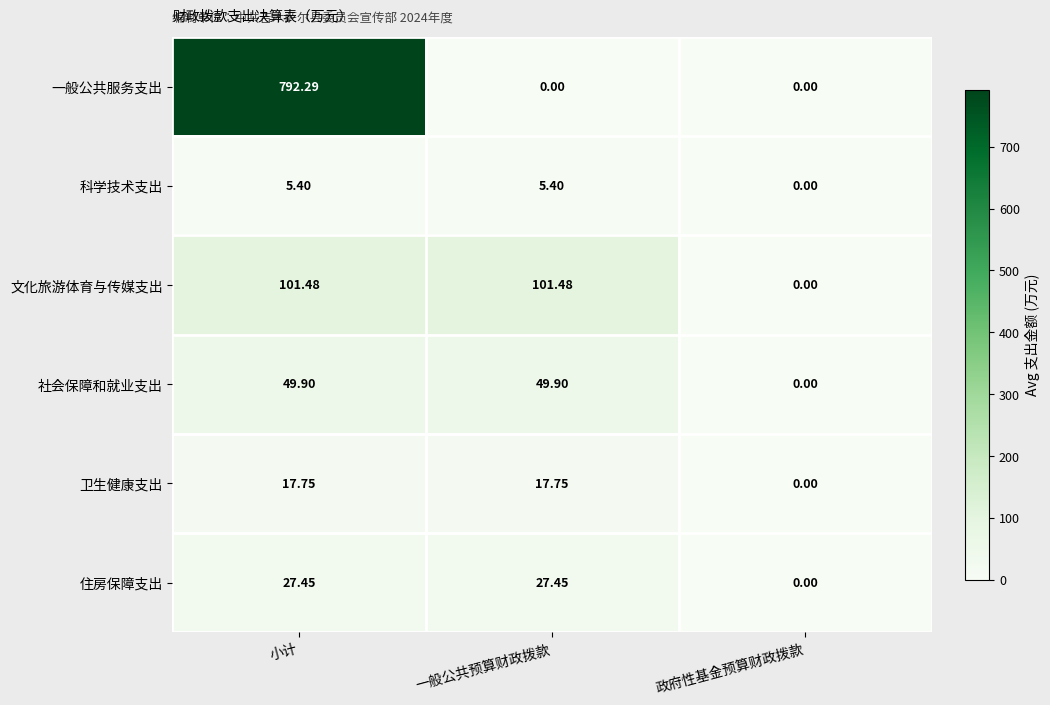

Between 小计 and 一般公共预算财政拨款, which series saw the biggest shift?

一般公共服务支出